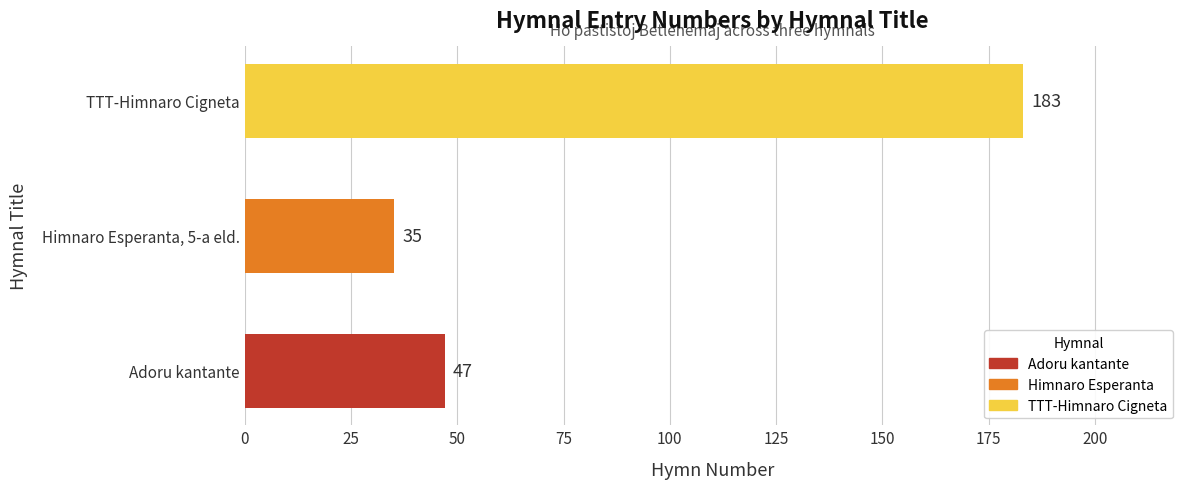

What is the change in value from Adoru kantante to TTT-Himnaro Cigneta?

+136